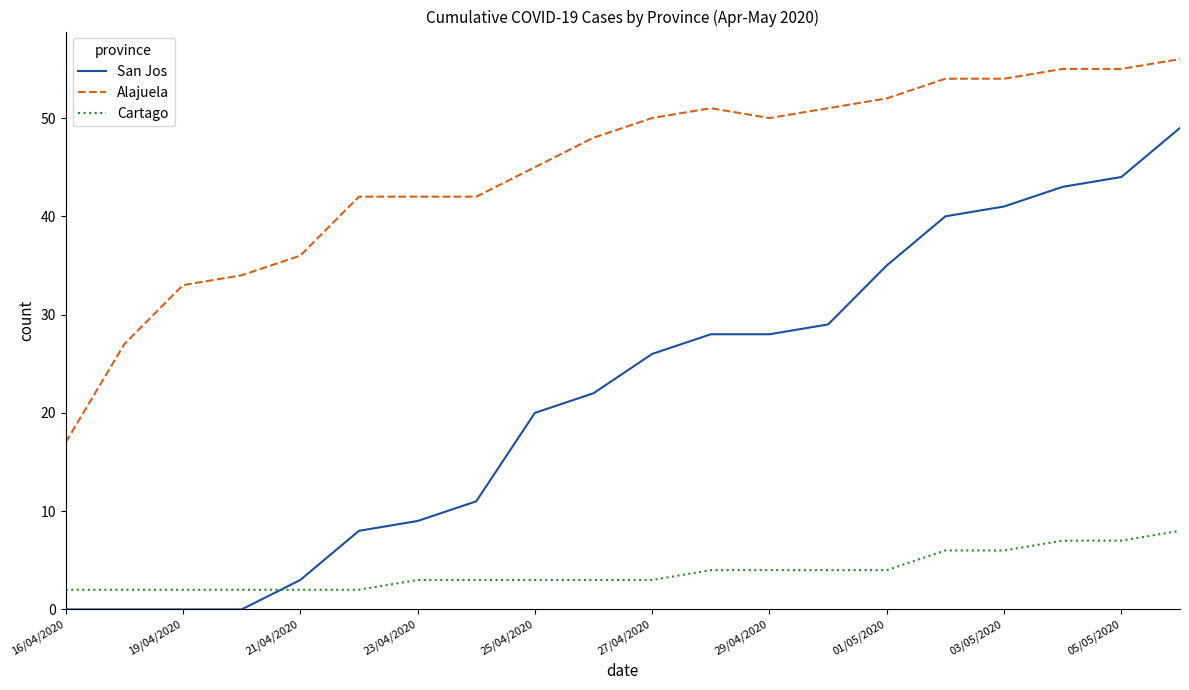

Which series has the largest range (max minus min)?

San Jos